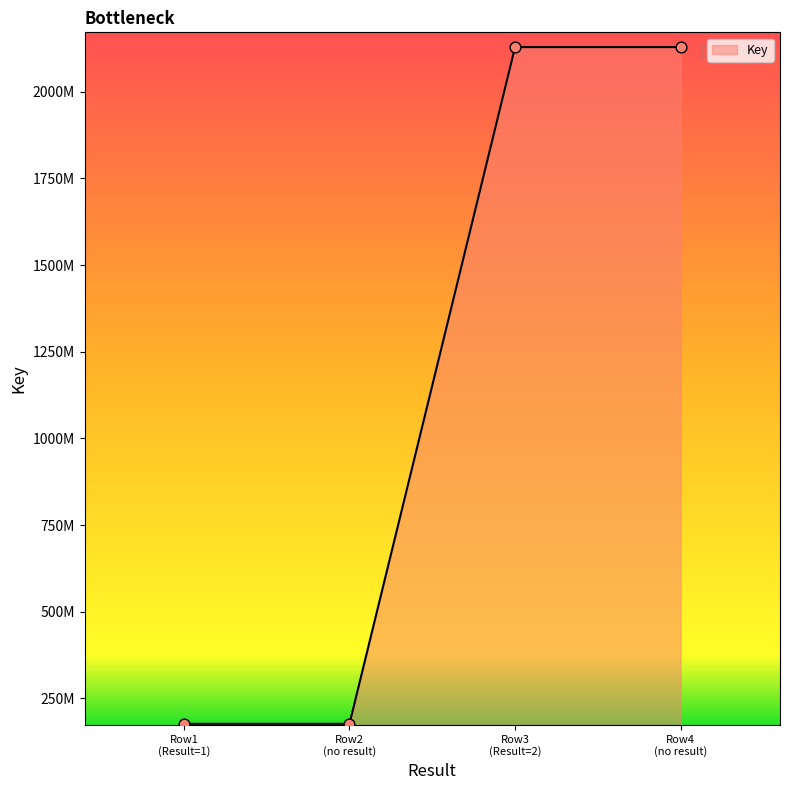

Does the chart have visible grid lines?

No